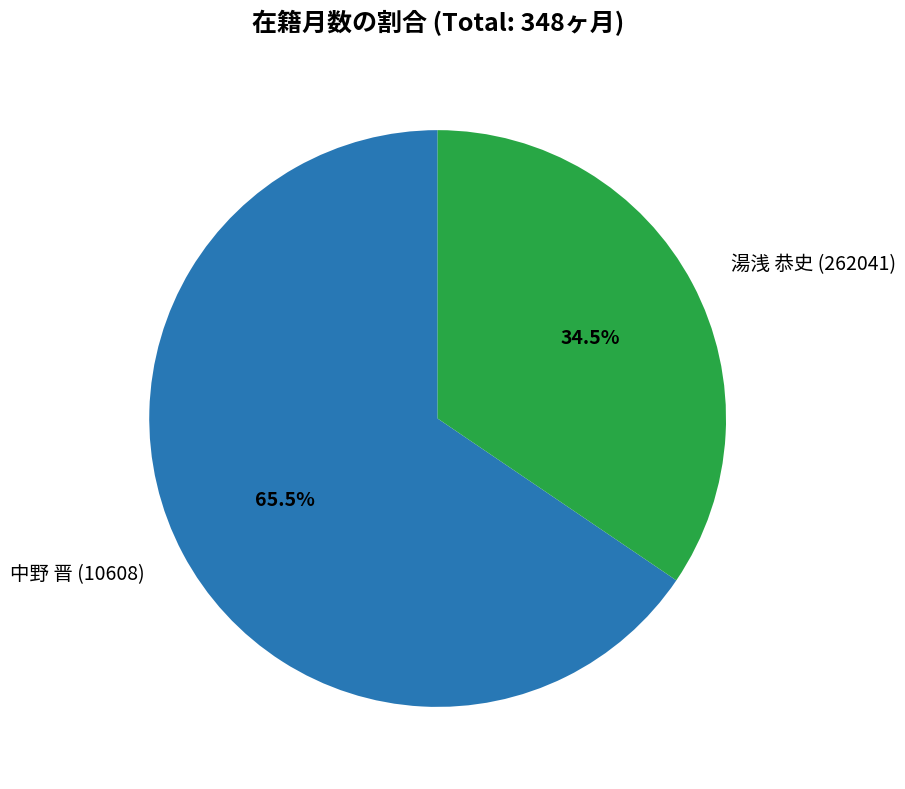

Is there any slice that represents more than half of the pie?

Yes